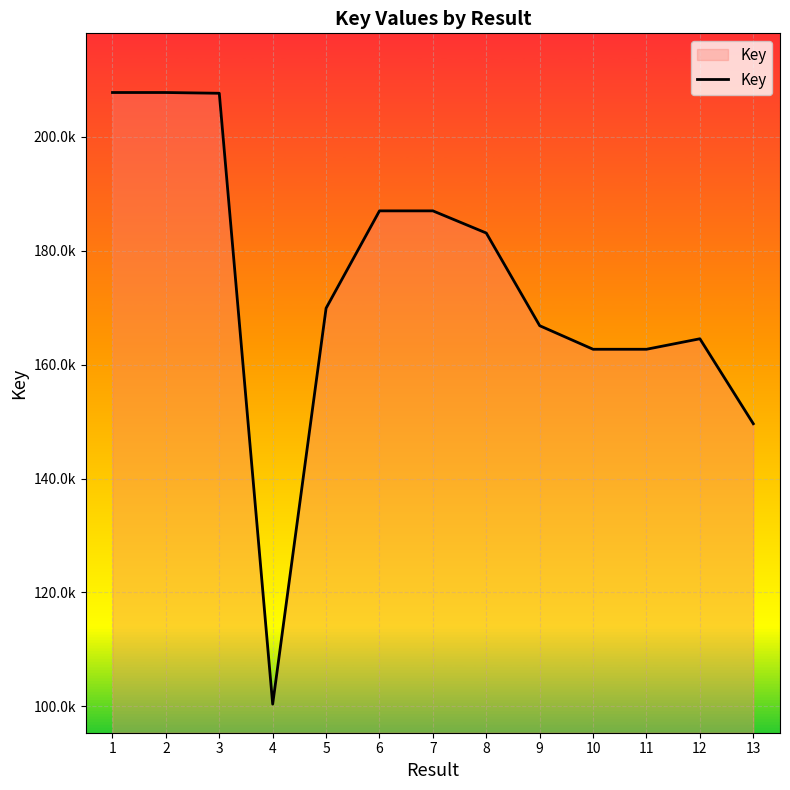

True or false: the data has more than 2 interior local peaks.

False